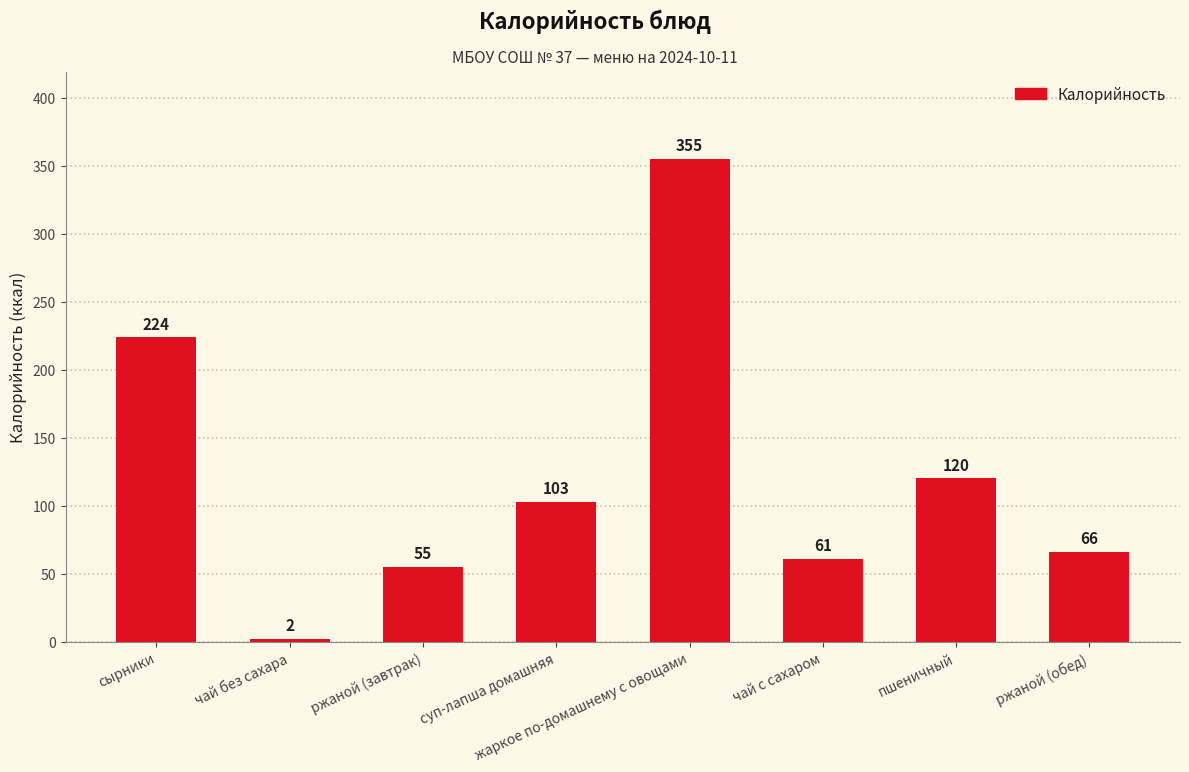

What is the label of the 4th bar from the left?

суп-лапша домашняя